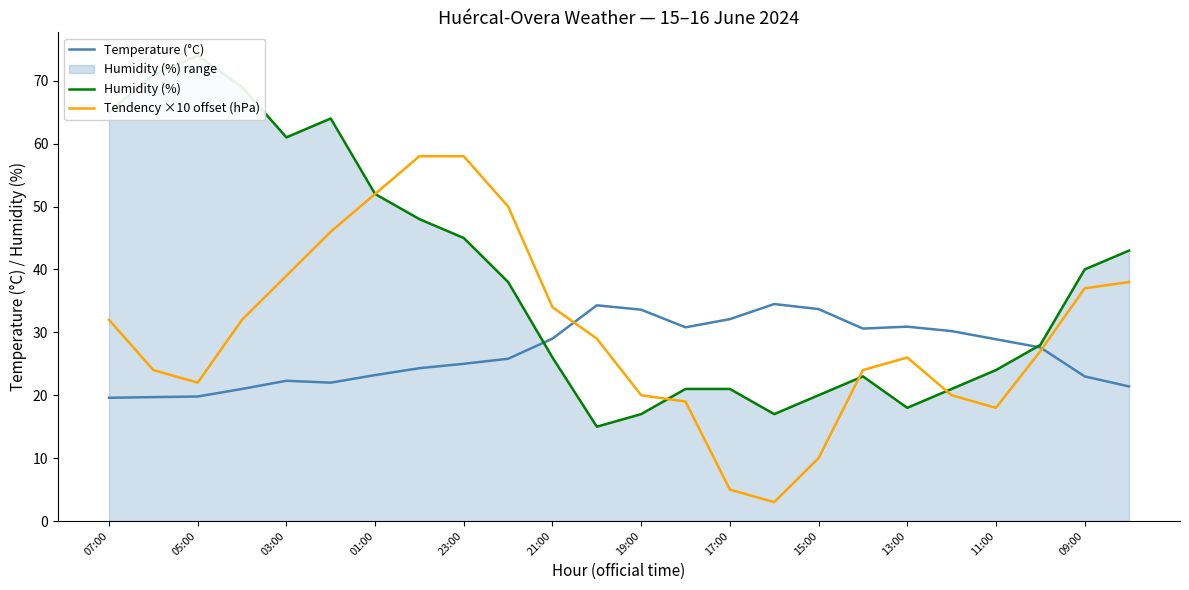

True or false: Temperature (°C) has a value of 51.9 at 15:00.

False